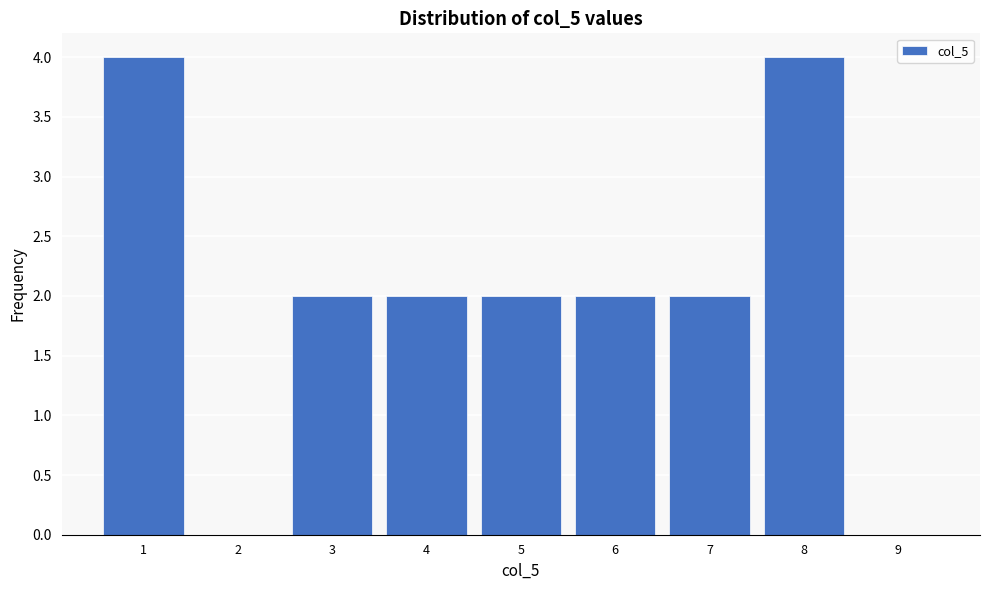

Reading left to right, list all the values displayed in this chart.

1=4	2=0	3=2	4=2	5=2	6=2	7=2	8=4	9=0